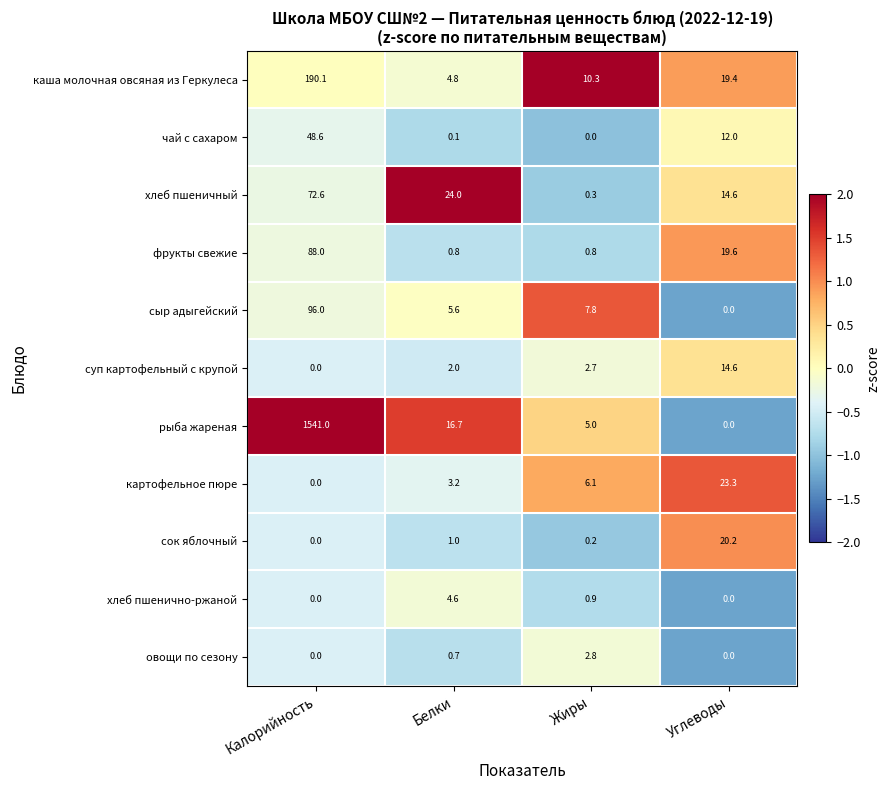

What is the sum of the каша молочная овсяная из Геркулеса values at Калорийность and Жиры?

200.4